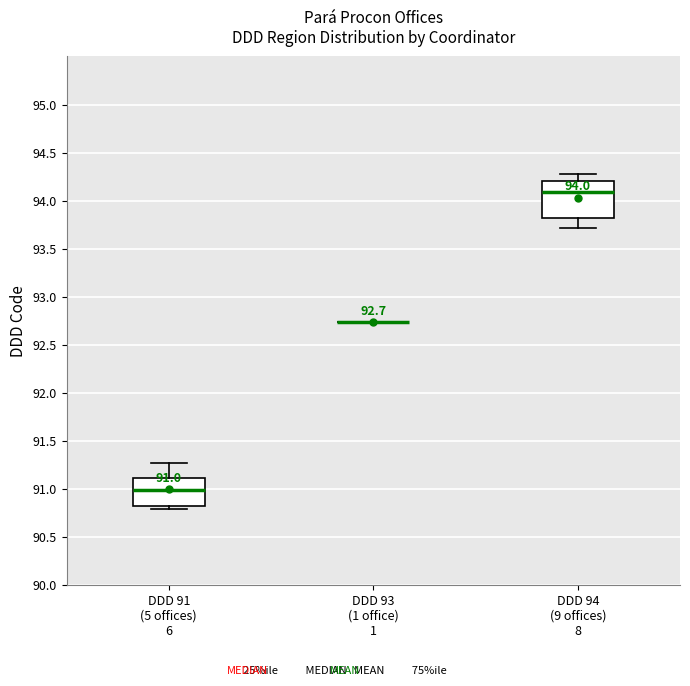

Which box is the tallest, from its lower edge to its upper edge?

DDD 94 (9 offices) 8